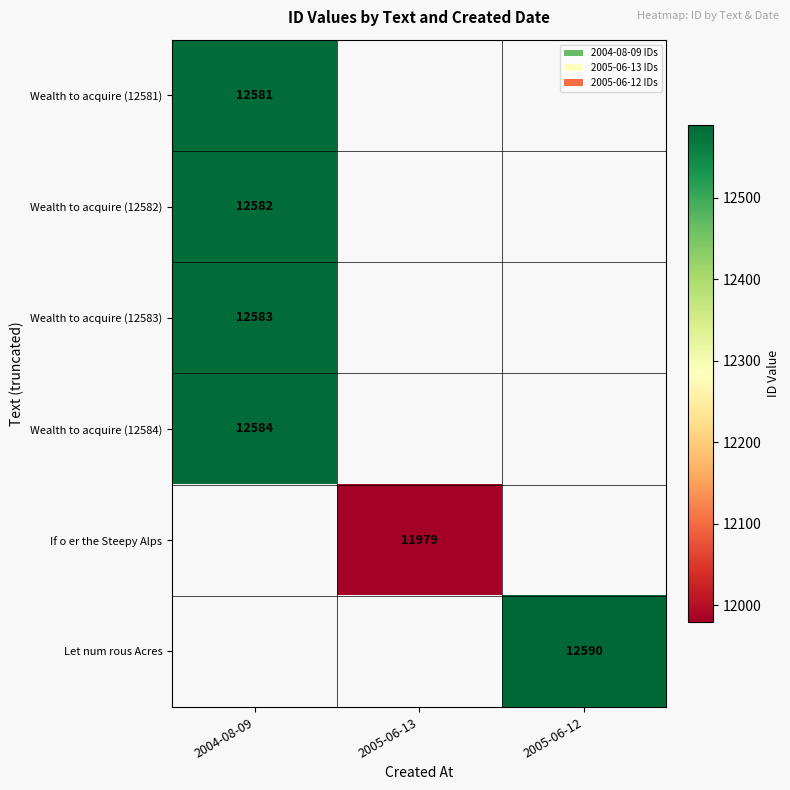

Is it true that Wealth to acquire (12583) equals 22524 at 2004-08-09?

False